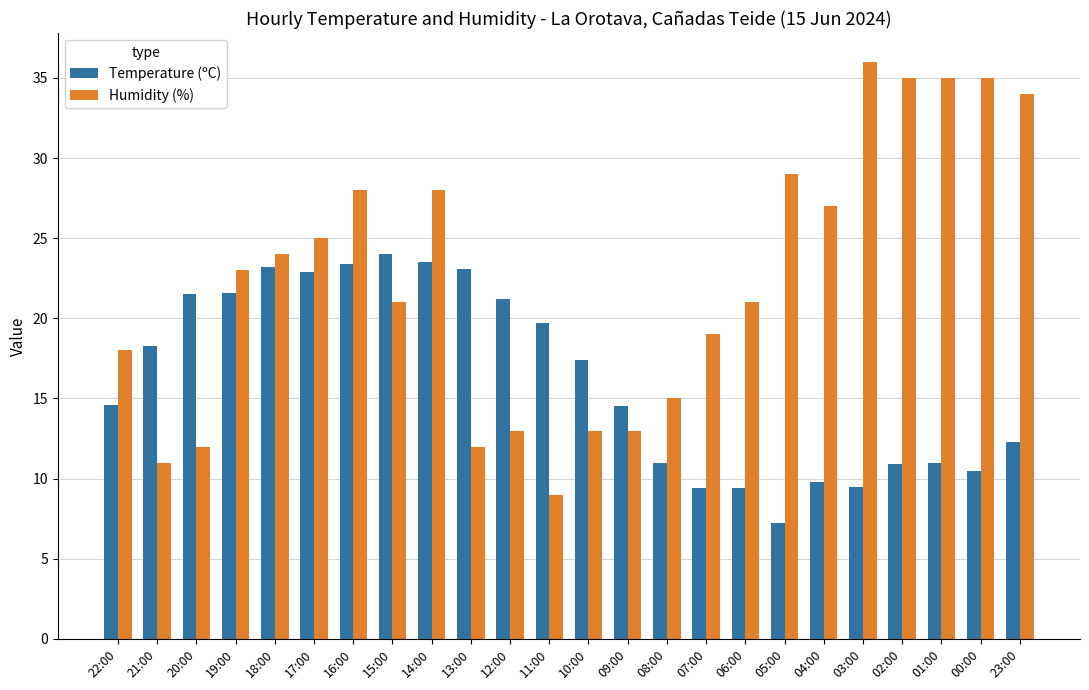

What is the sum of the Temperature (ºC) values at 14:00 and 02:00?

34.4